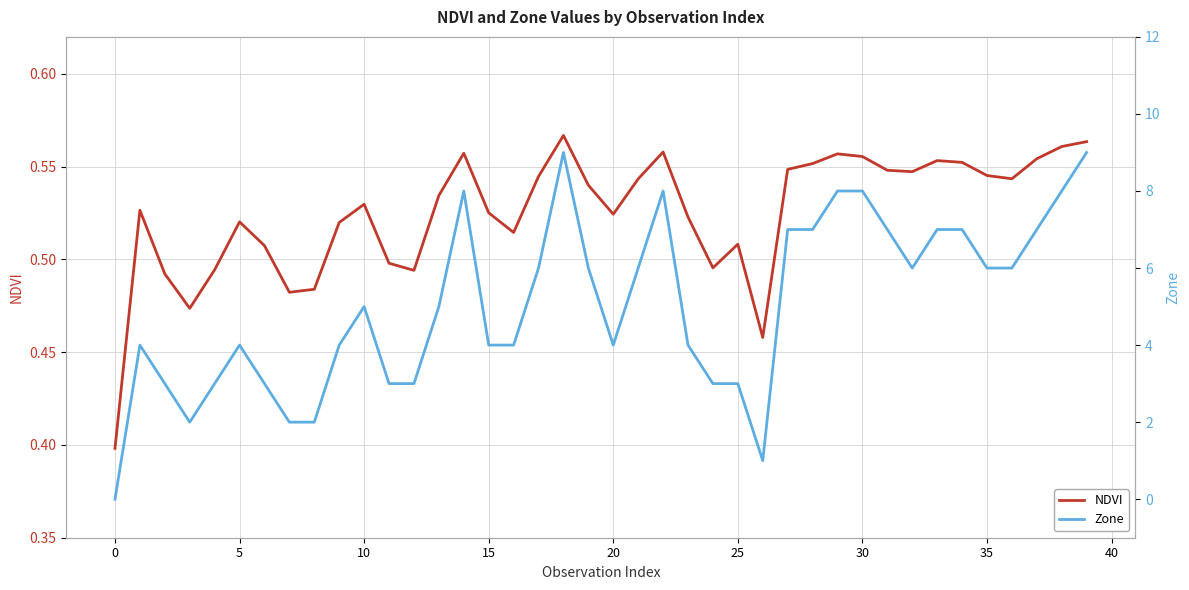

At 22, list the series in order from smallest to largest.

NDVI, Zone